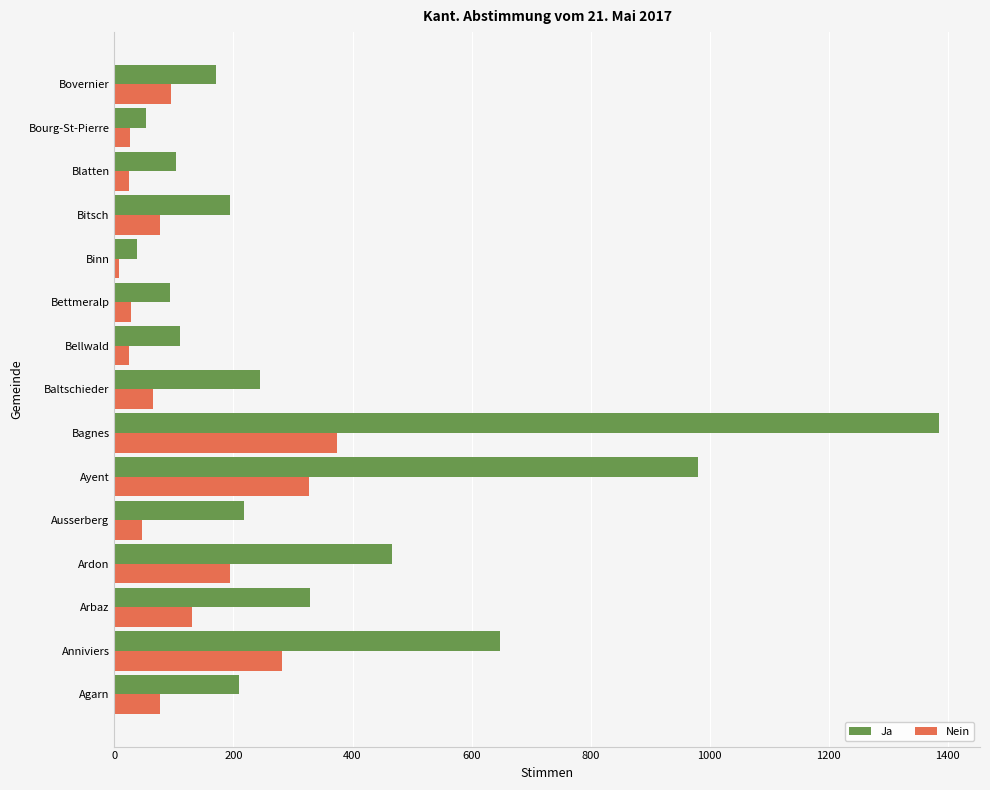

What is the difference between the maximum and second lowest values in the Nein series?

350